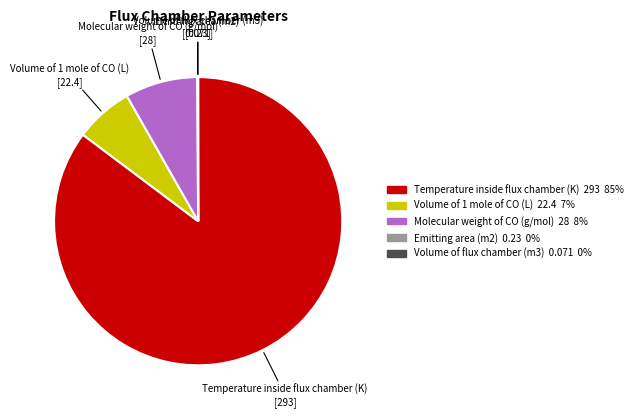

Does any single category account for the majority?

Yes